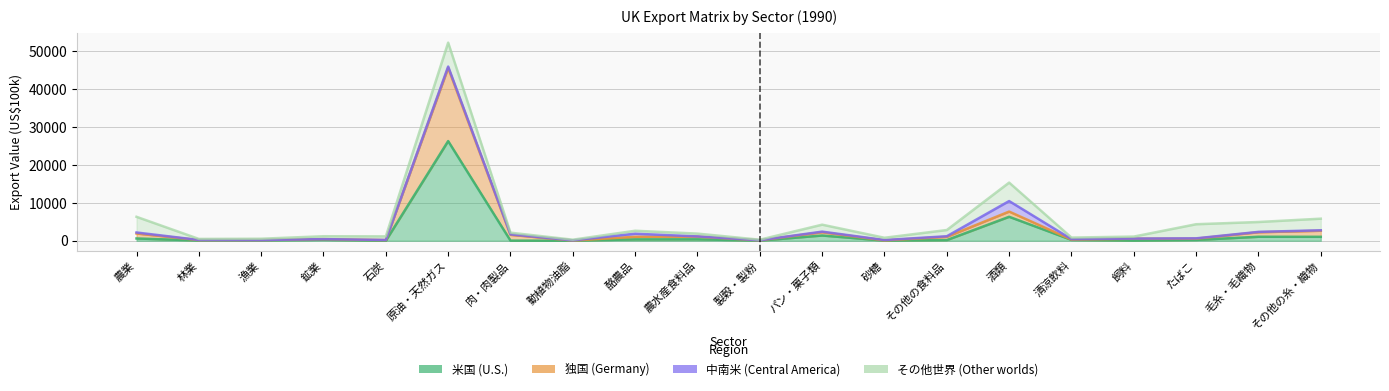

What value does the 独国 series have at 漁業, to the nearest 10?

190